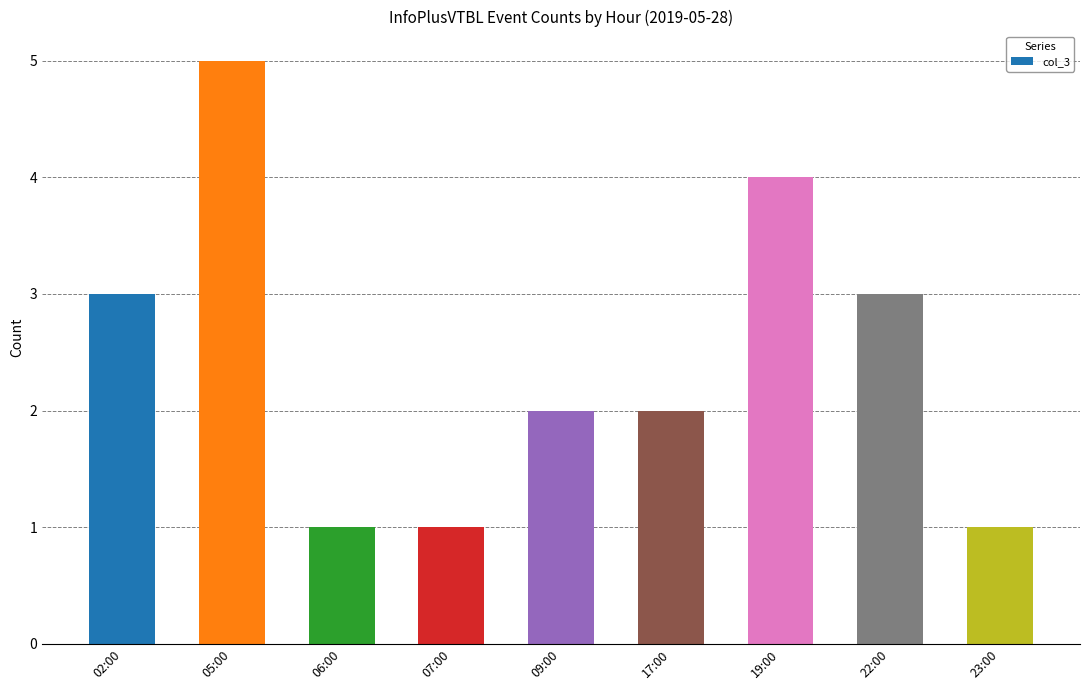

What is the change in value from 02:00 to 17:00?

-1